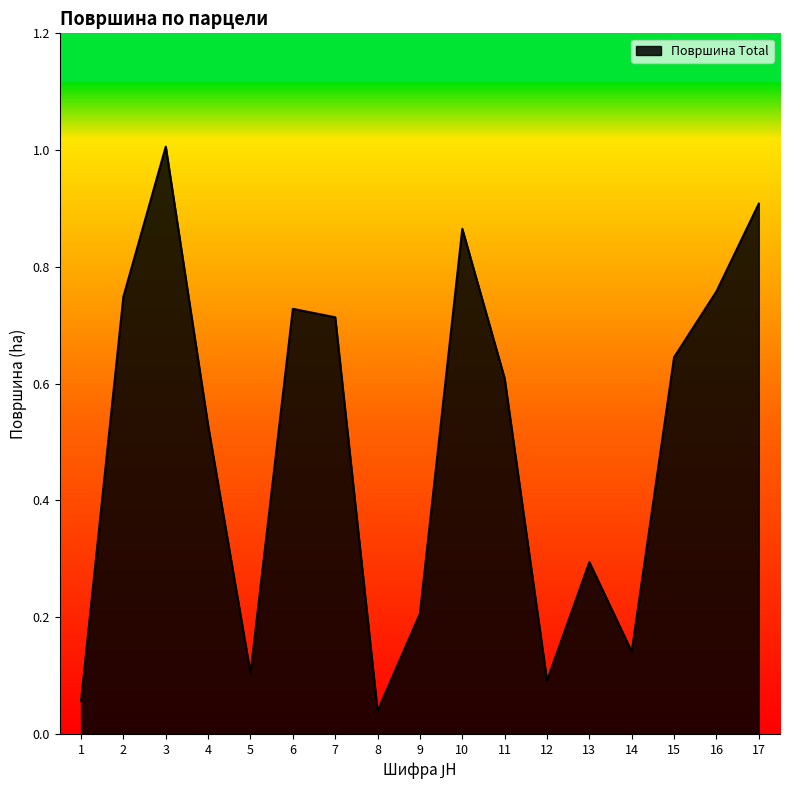

Where is the first local maximum?

3